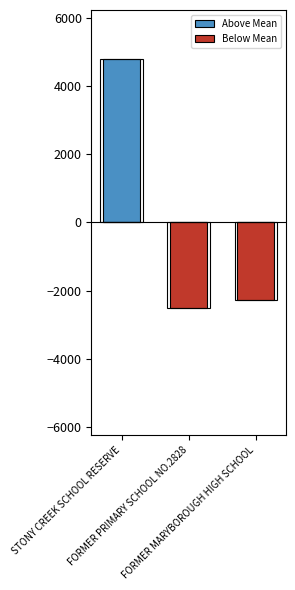

At which category does the chart reach its peak across all series?

STONY CREEK SCHOOL RESERVE